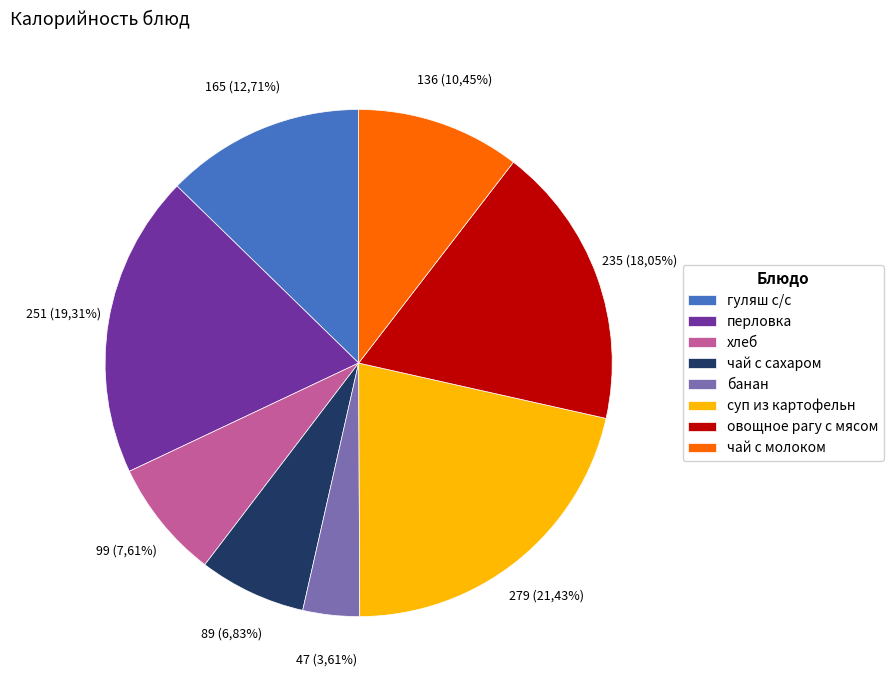

Does банан account for over 50% of the chart?

No